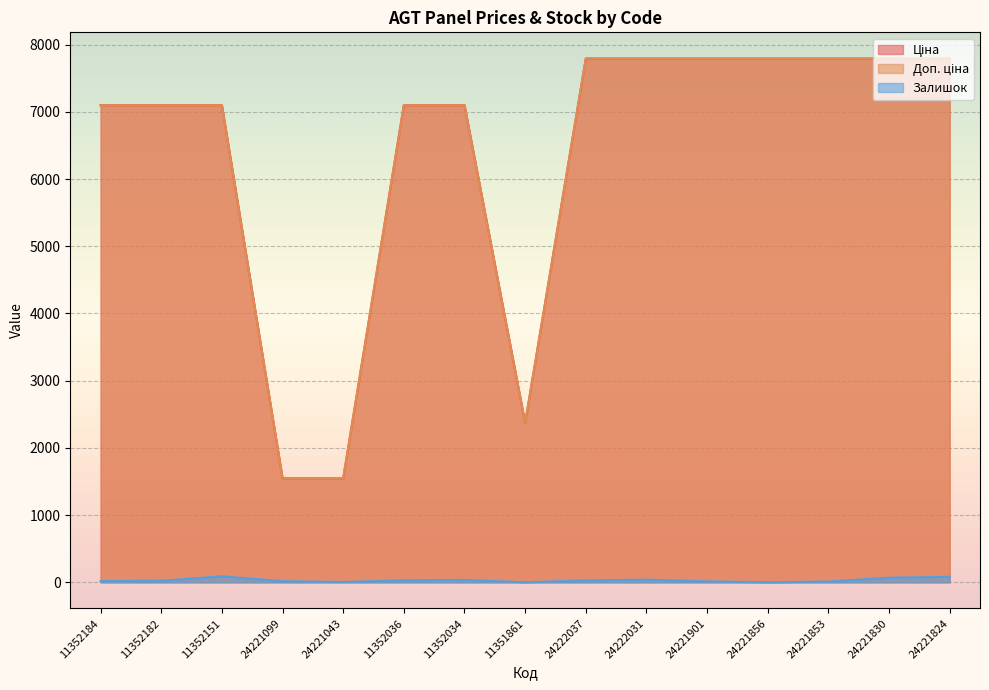

How many values in the Ціна series are below 7098?

3